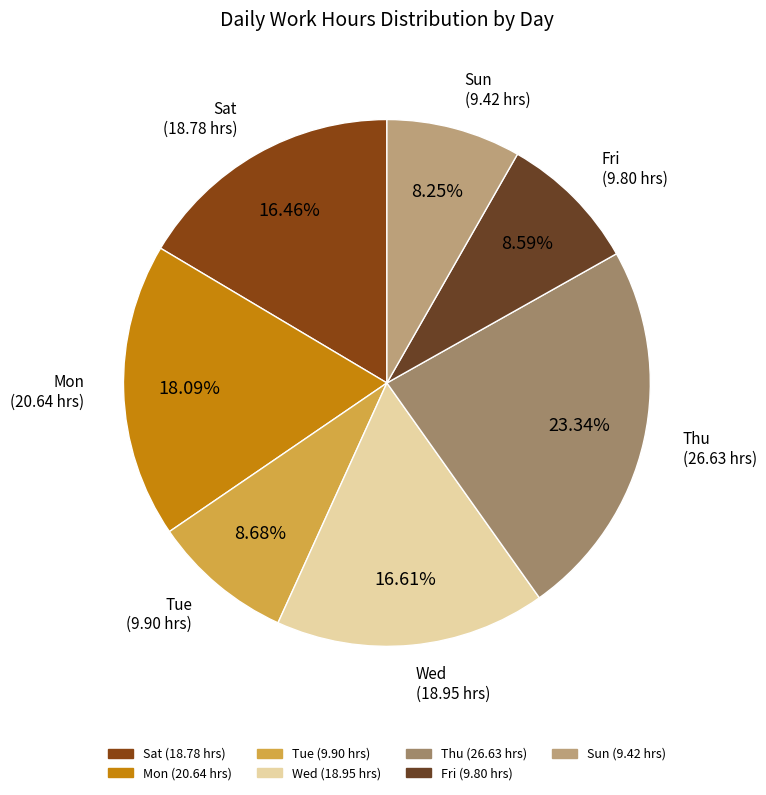

What is the total percentage of Sun and Wed?

24.9%